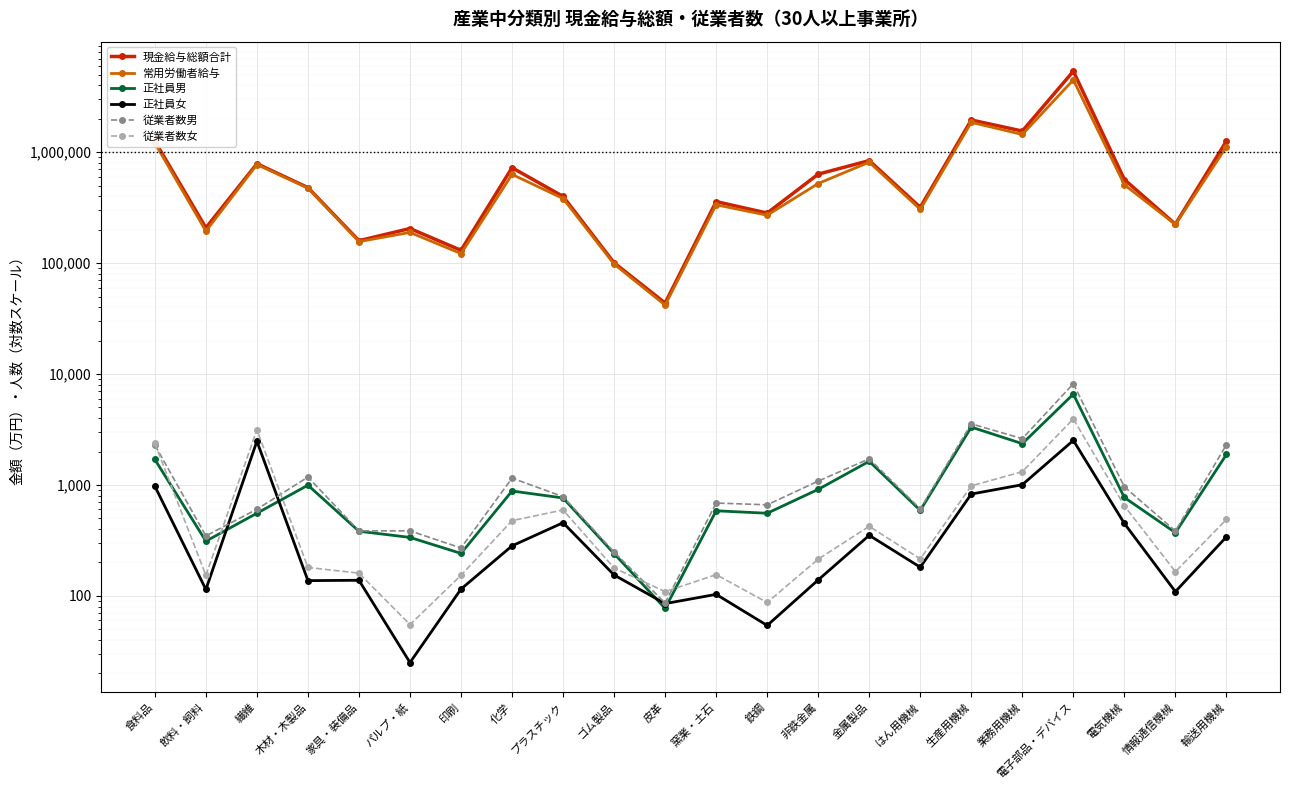

What is the label of the 10th point from the left?

ゴム製品